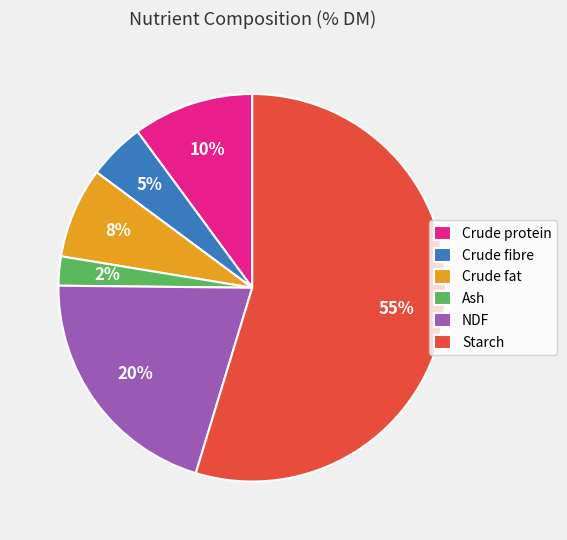

Combined, do Starch and Ash account for over 50%?

Yes